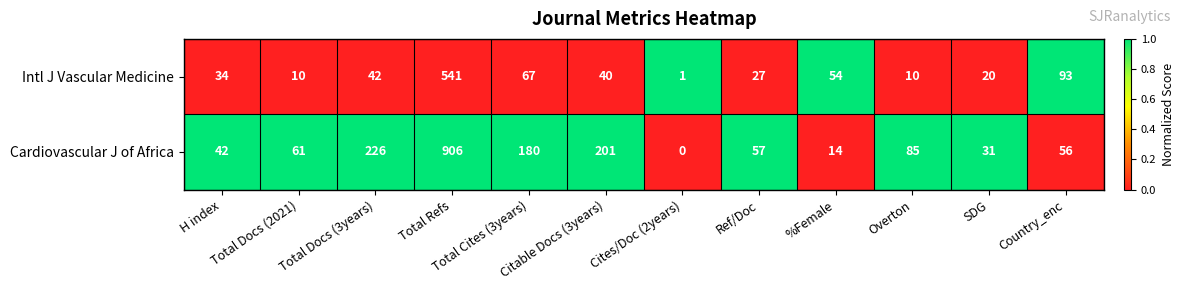

Which series has the largest range (max minus min)?

Cardiovascular J of Africa